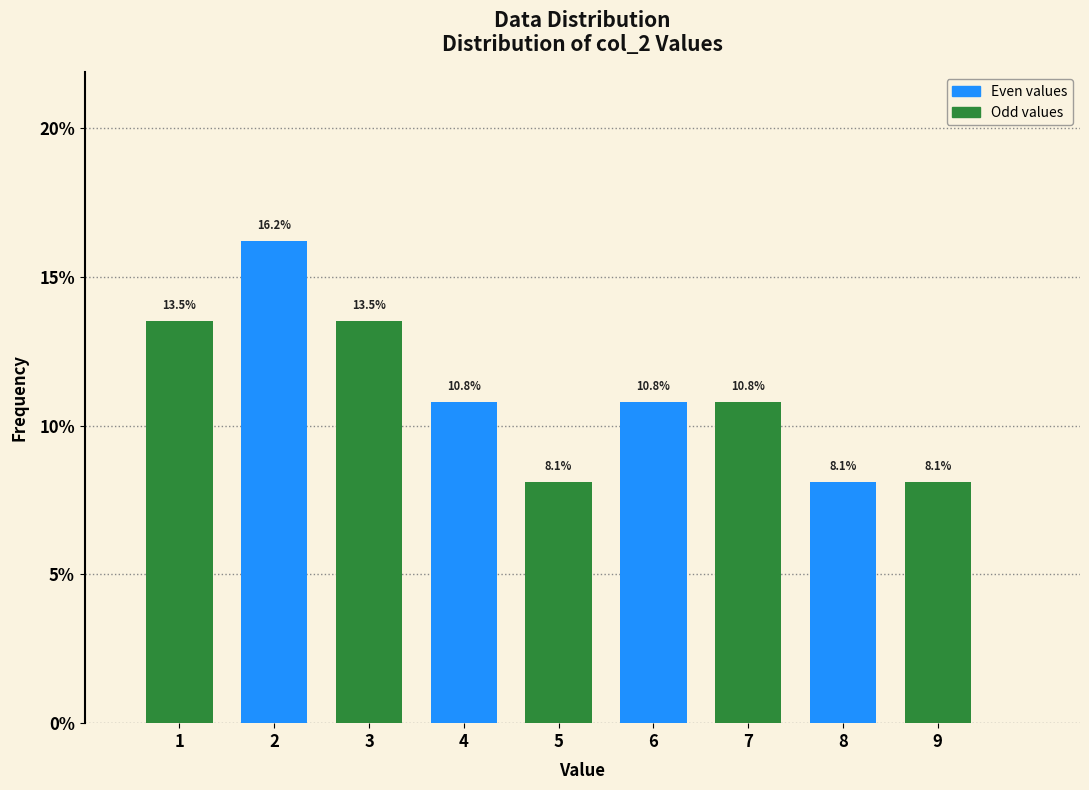

What is the height of the bar covering 5.5 to 6.5 on the x-axis?

10.8